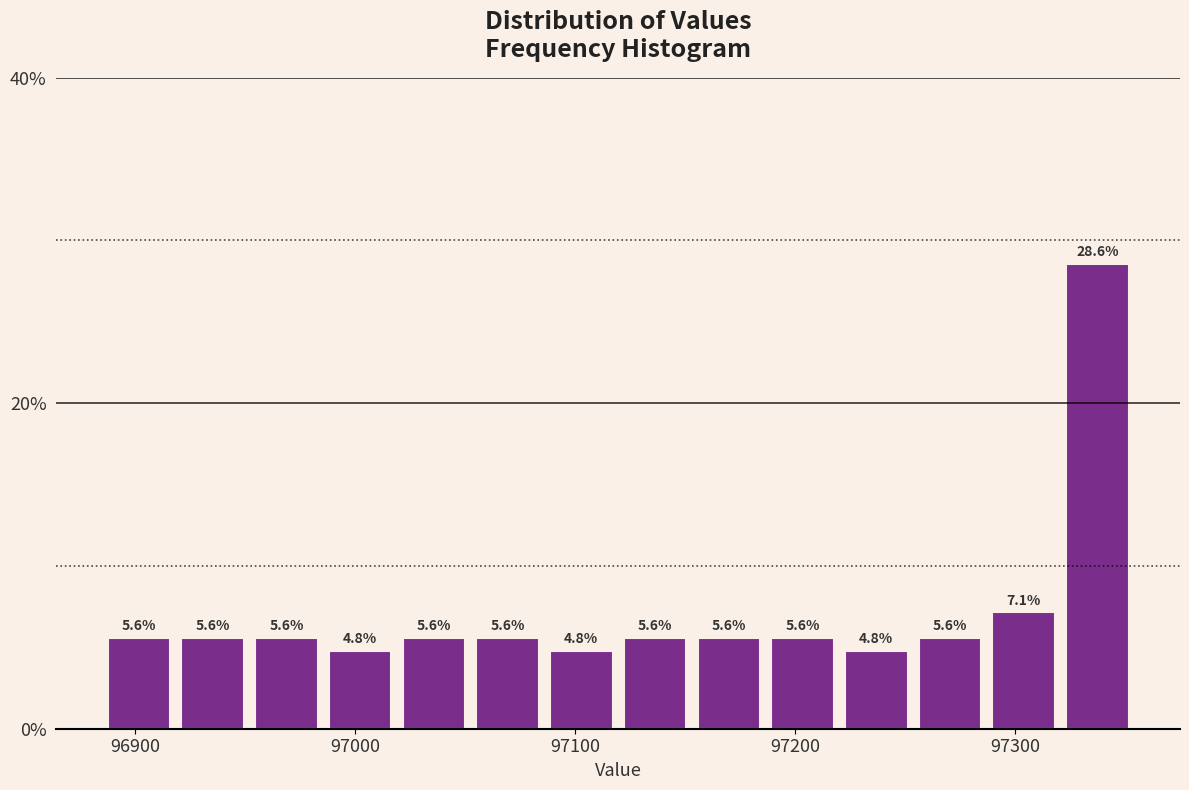

Read against the x-axis, roughly where is the centre of the tallest bar?

97340